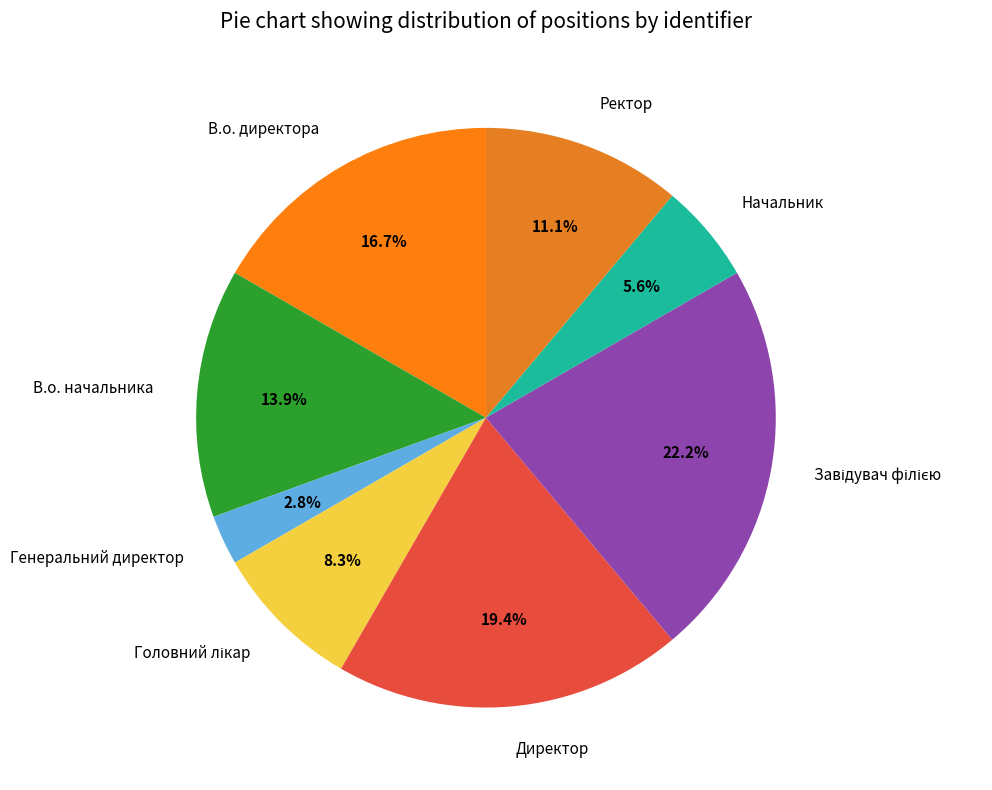

To the nearest percent, what is the difference between the Ректор and Генеральний директор slice percentages?

8%